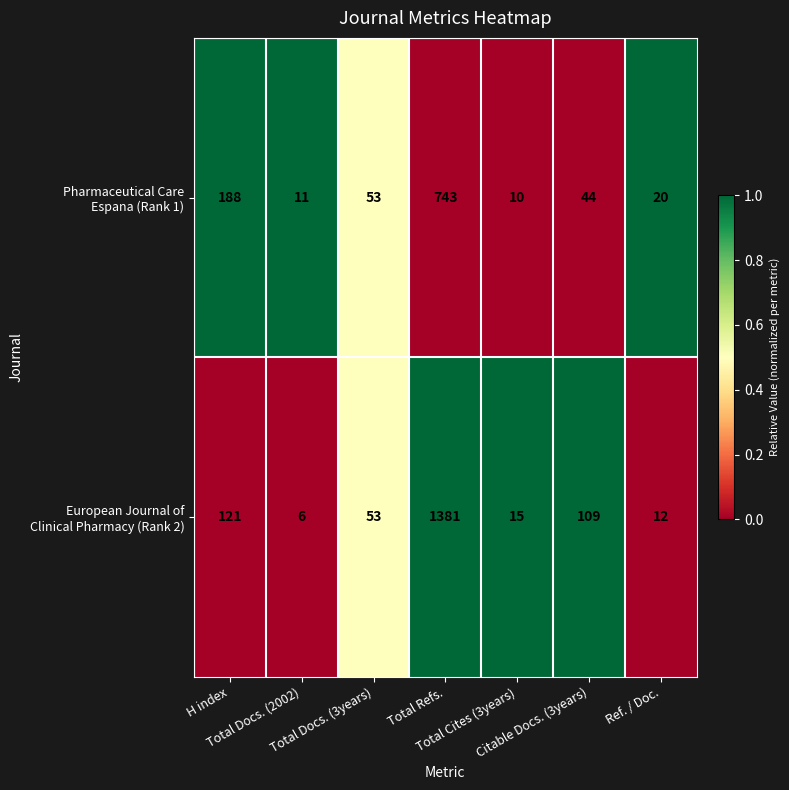

How many distinct data groups are displayed?

2